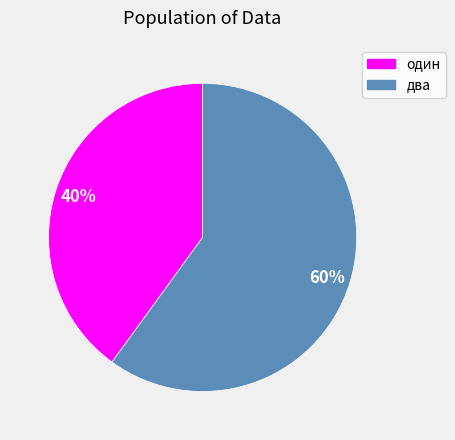

To the nearest percent, what is the combined percentage of два and один?

100%